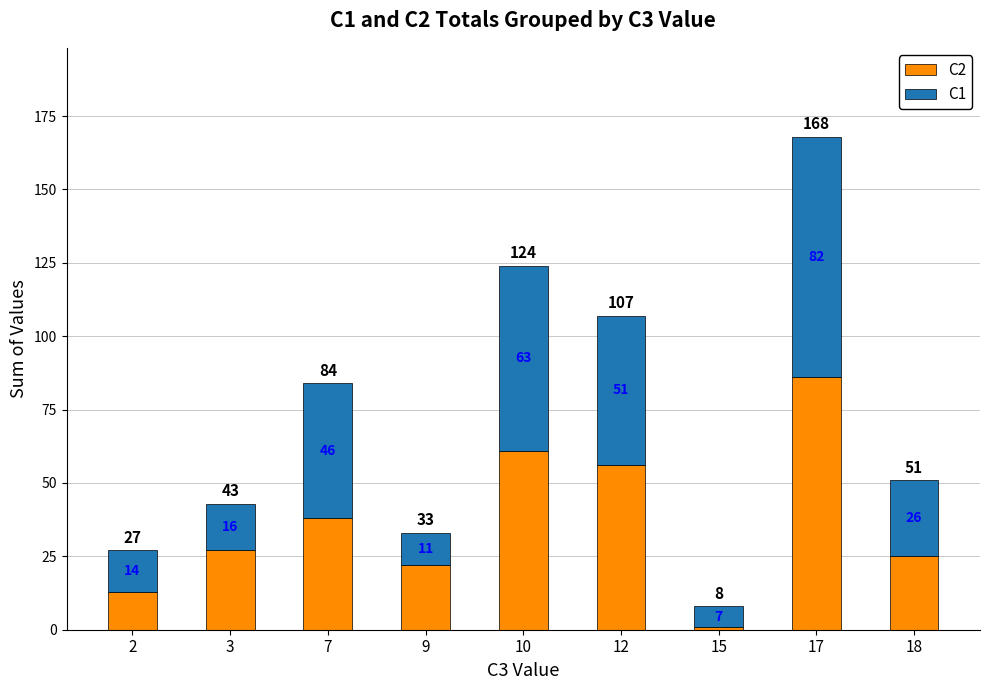

At which category is the sum across all series the highest?

17